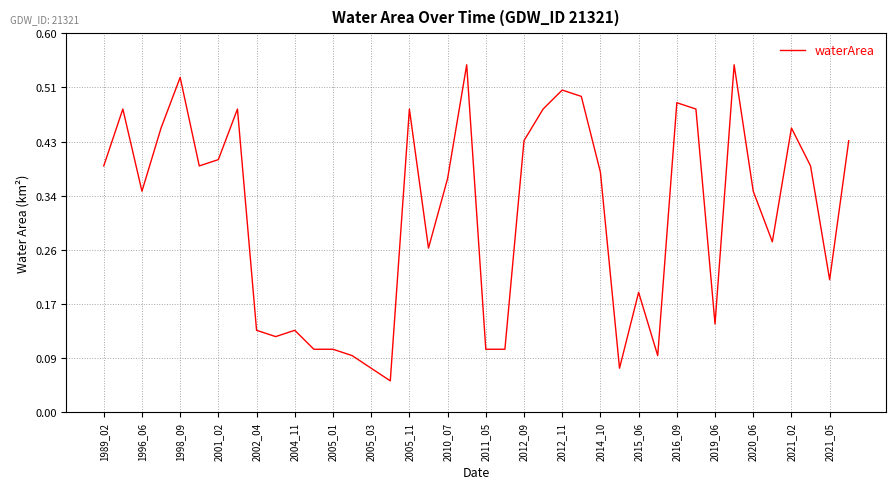

Reading left to right, what are all the values shown in this chart?

0.4	0.5	0.3	0.5	0.5	0.4	0.4	0.5	0.1	0.1	0.1	0.1	0.1	0.1	0.1	0.1	0.5	0.3	0.4	0.6	0.1	0.1	0.4	0.5	0.5	0.5	0.4	0.1	0.2	0.1	0.5	0.5	0.1	0.6	0.3	0.3	0.5	0.4	0.2	0.4